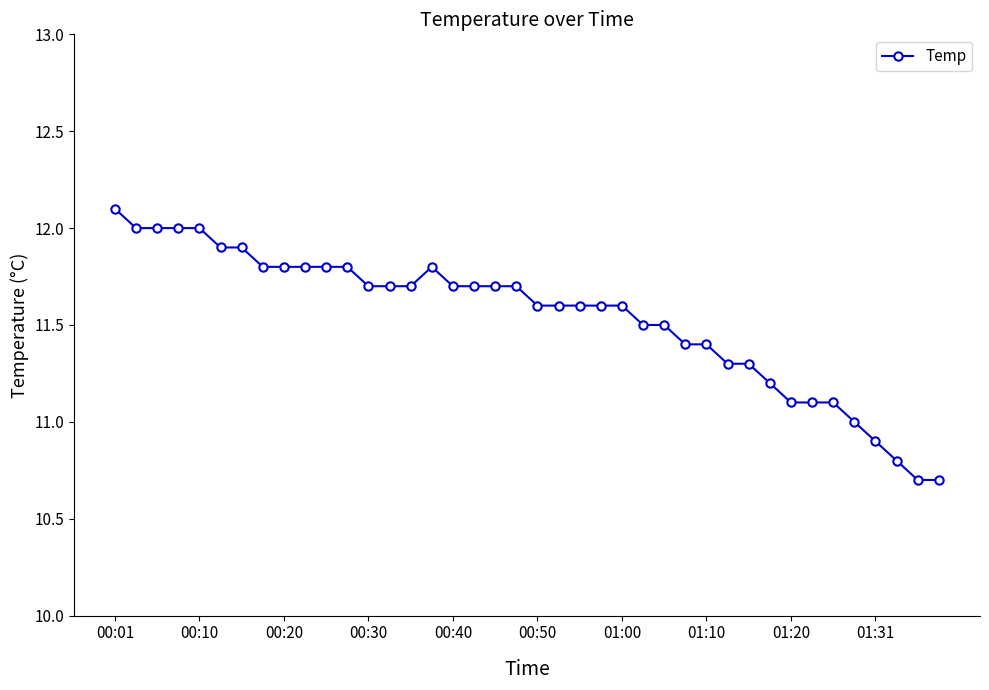

What is the average value?

11.5